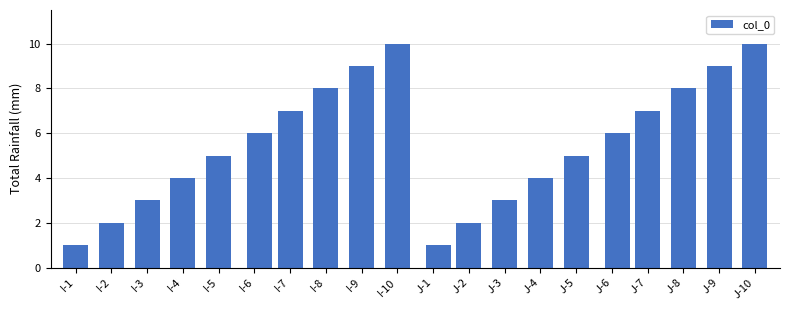

What is the average value?

6